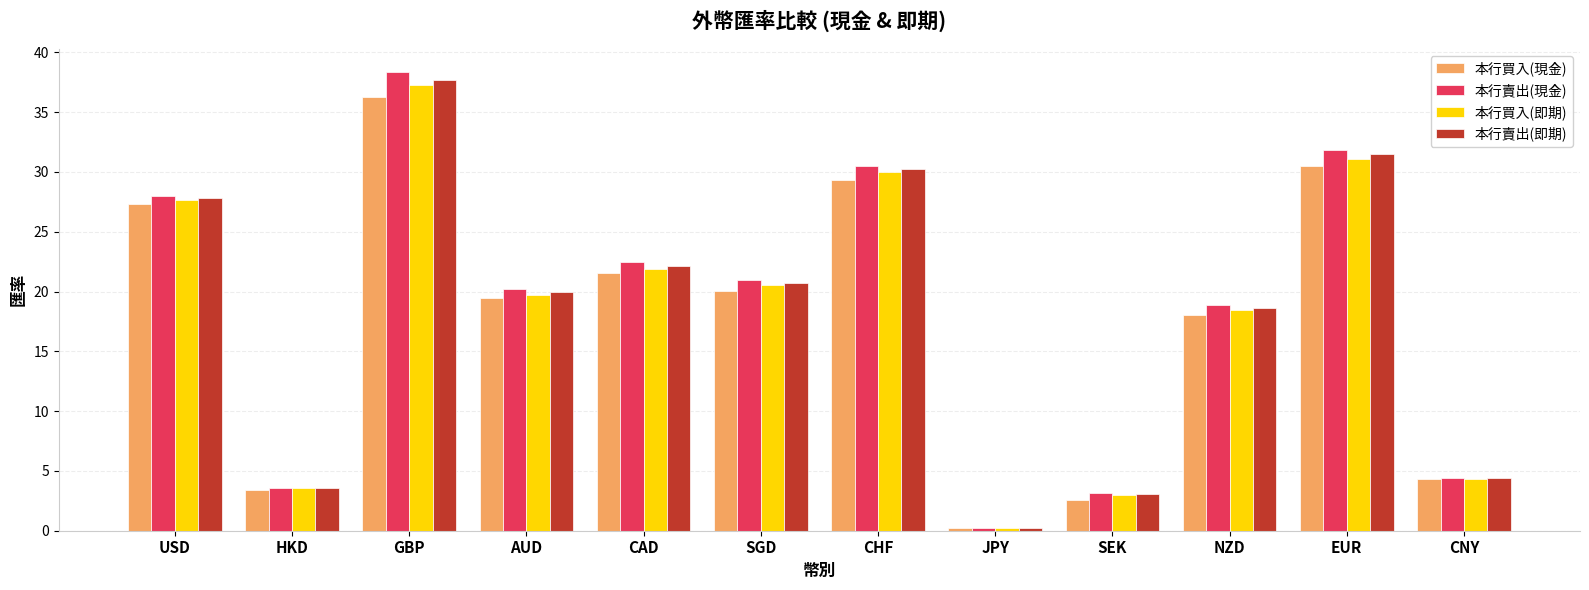

Where is 本行賣出(現金) nearest to the value 19?

NZD